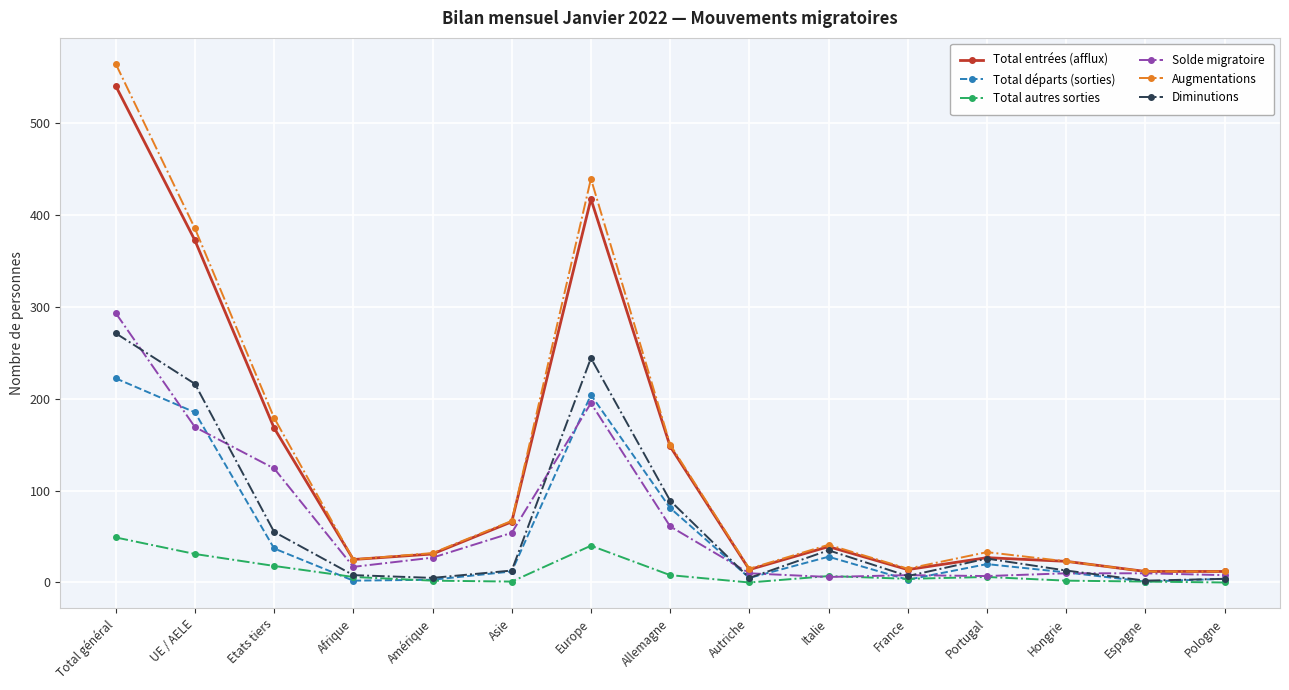

What is the label of the 8th point from the right?

Allemagne